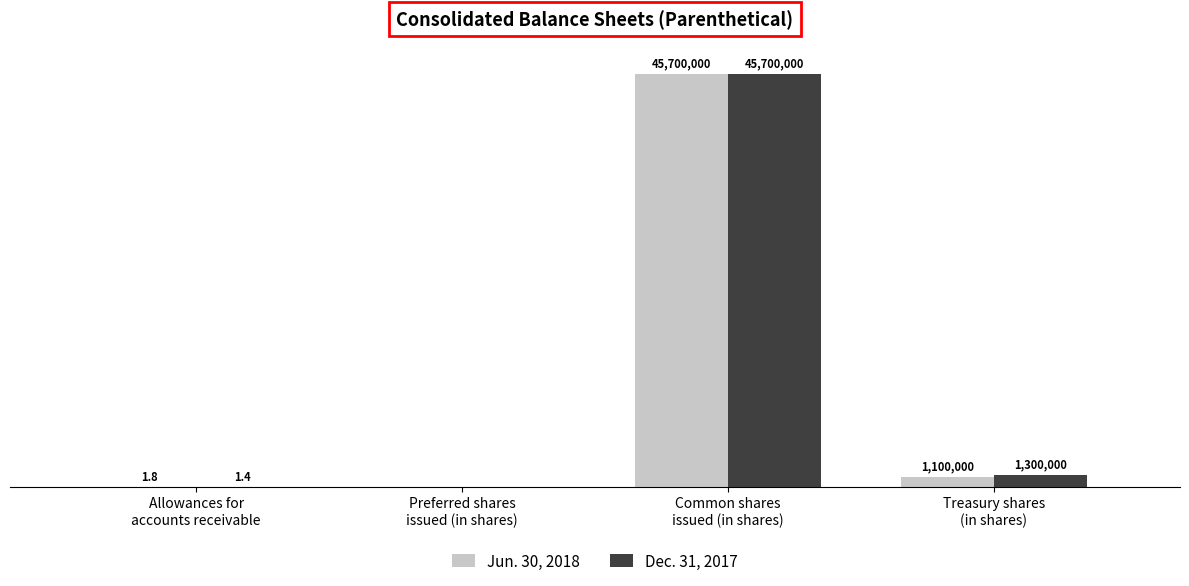

Which series has the largest total across all categories?

Dec. 31, 2017